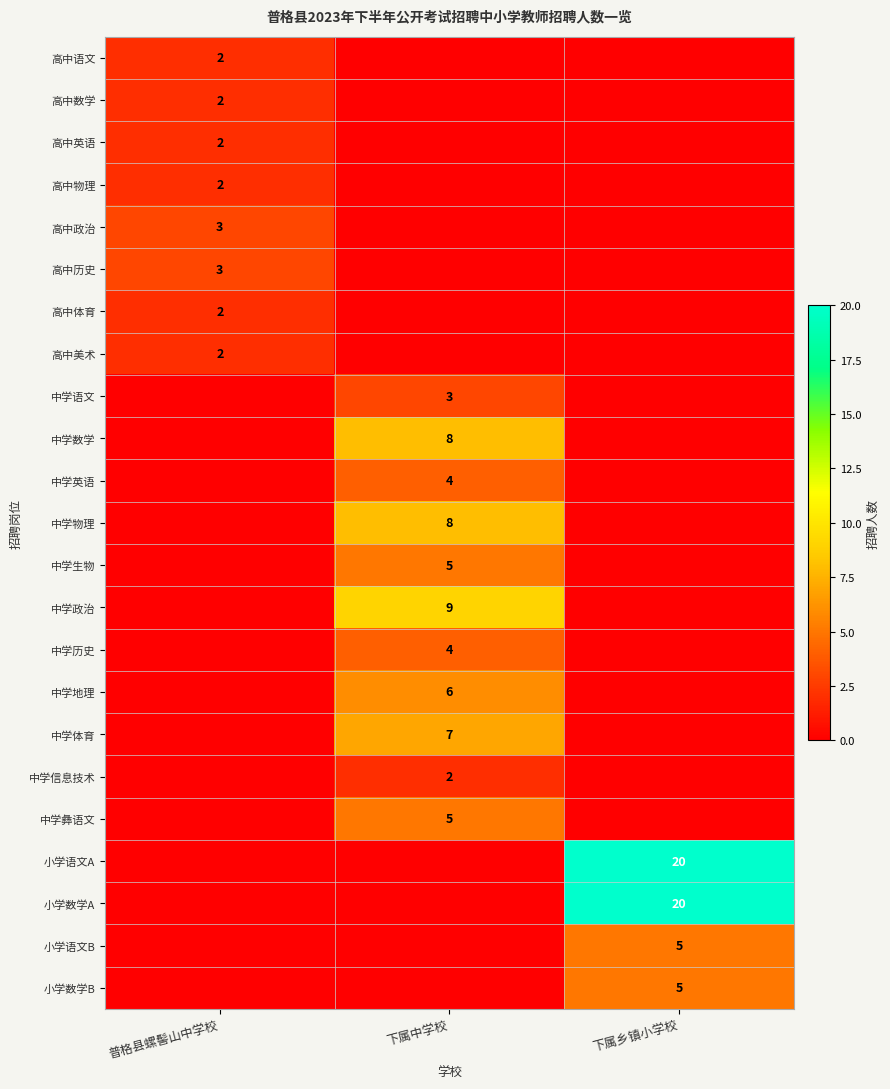

Is the value of 高中物理 at 普格县螺髻山中学校 greater than the value of 小学数学B at 下属乡镇小学校?

No